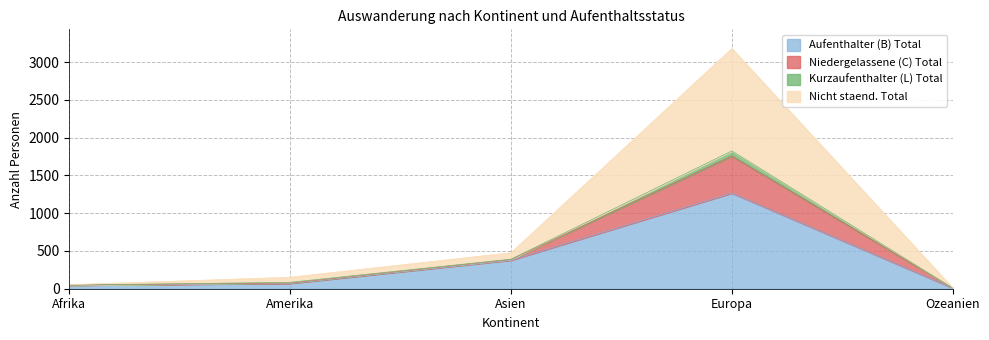

At which category is the sum across all series the highest?

Europa